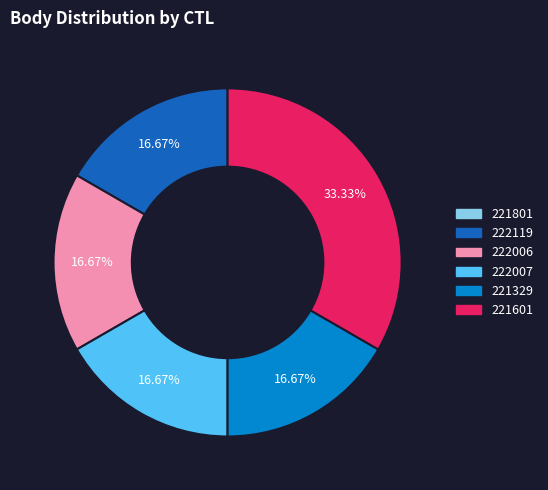

Which has a higher value, 221601 or 222007?

221601